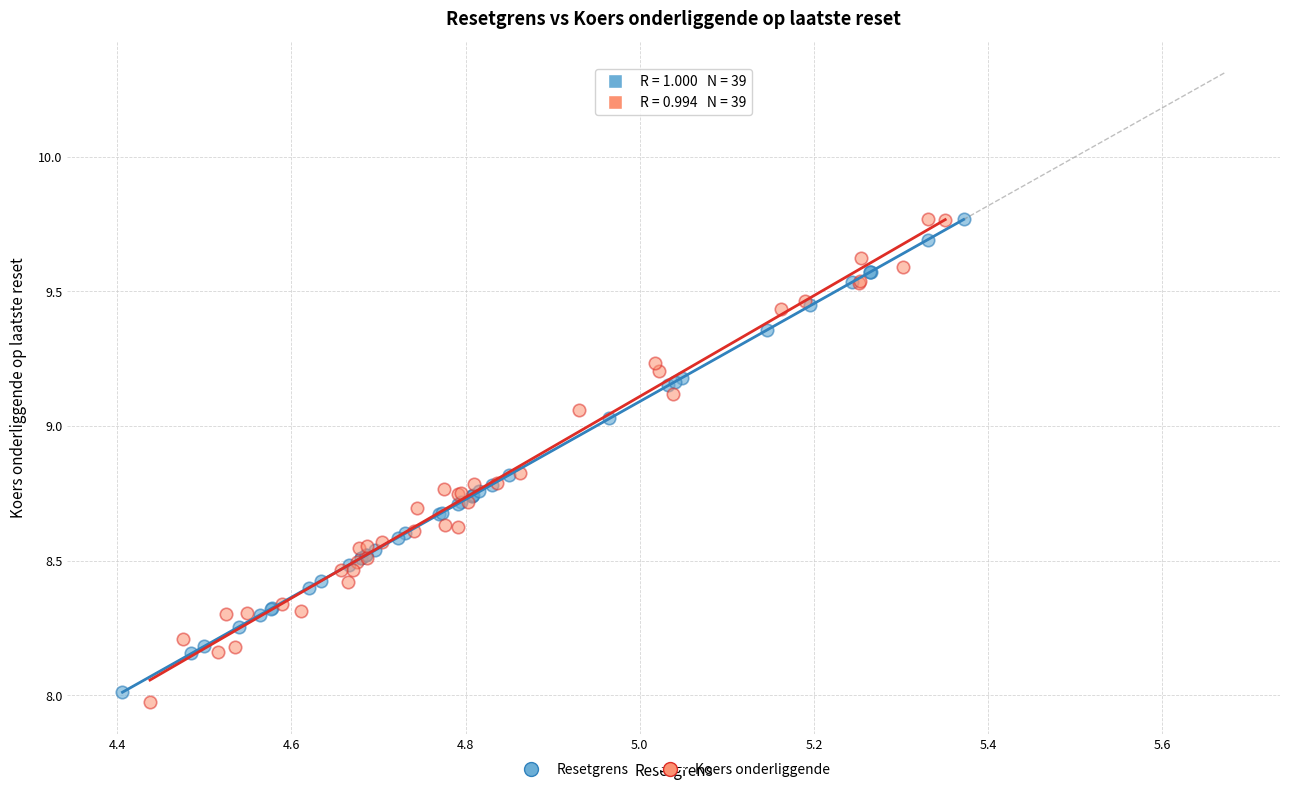

Which series has the largest Y range (max minus min)?

Koers onderliggende